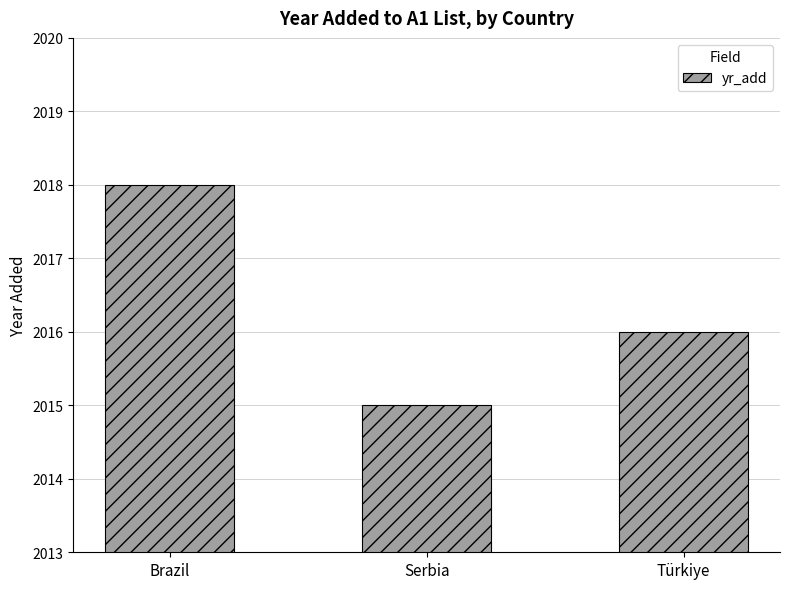

What is the label of the 2nd bar from the left?

Serbia